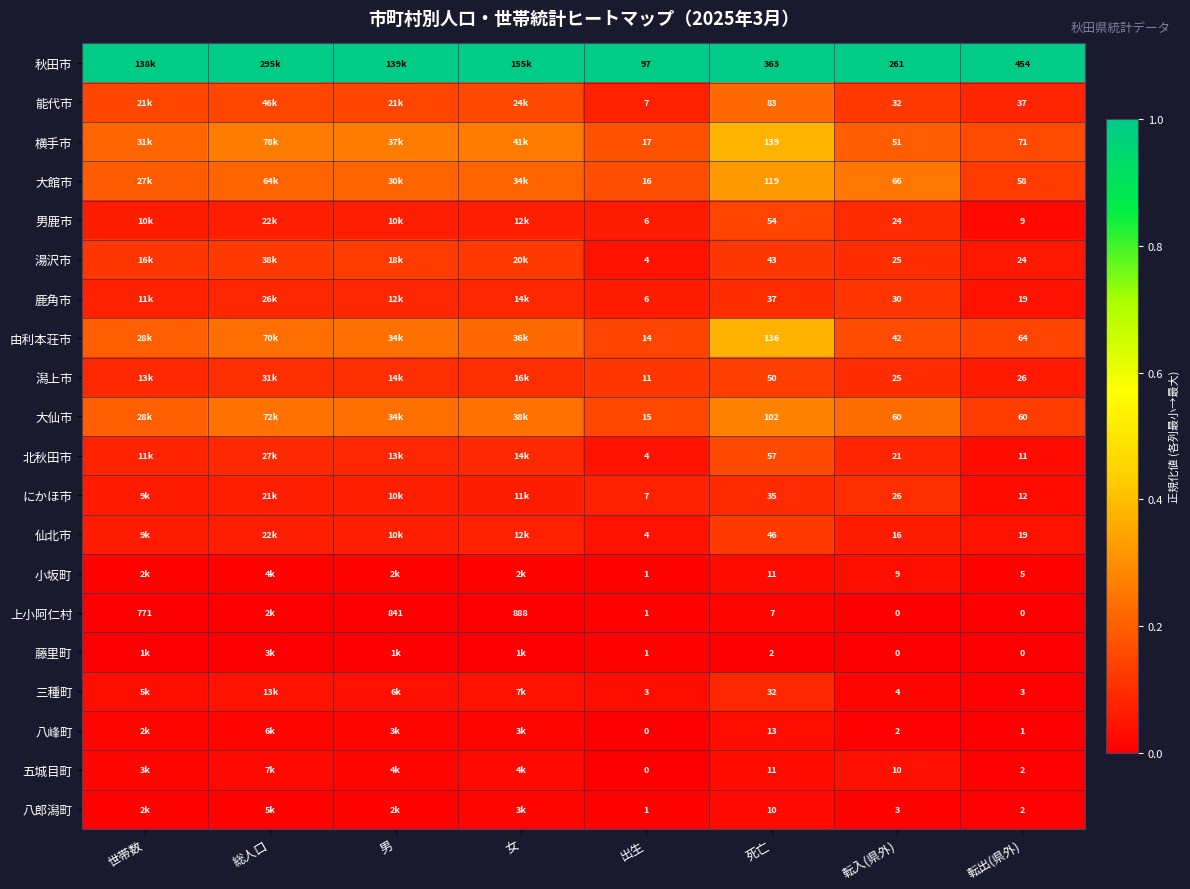

Is the value of 潟上市 at 転入(県外) greater than the value of 大仙市 at 死亡?

No